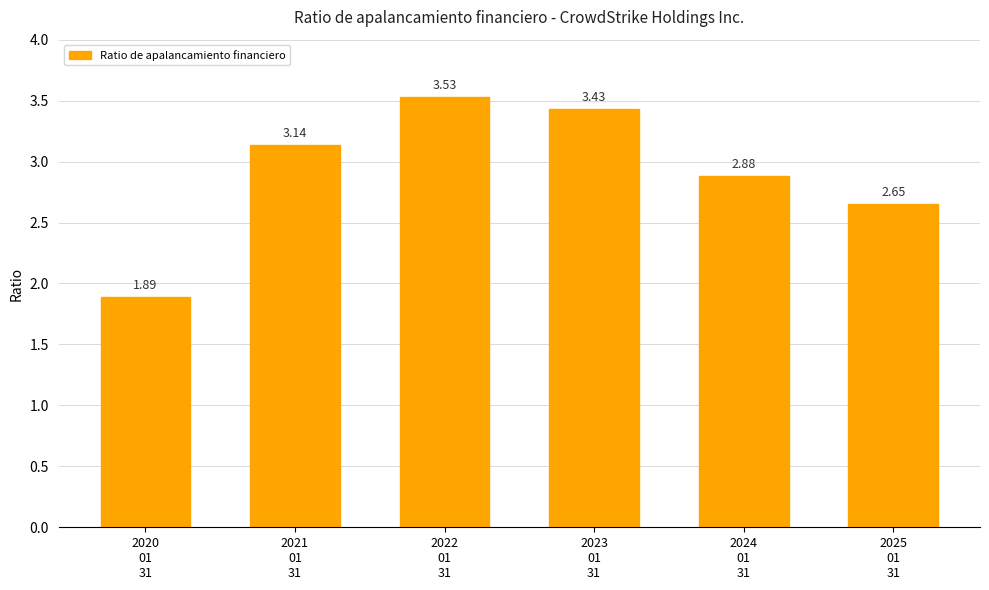

What is the difference between the maximum and minimum values?

1.6